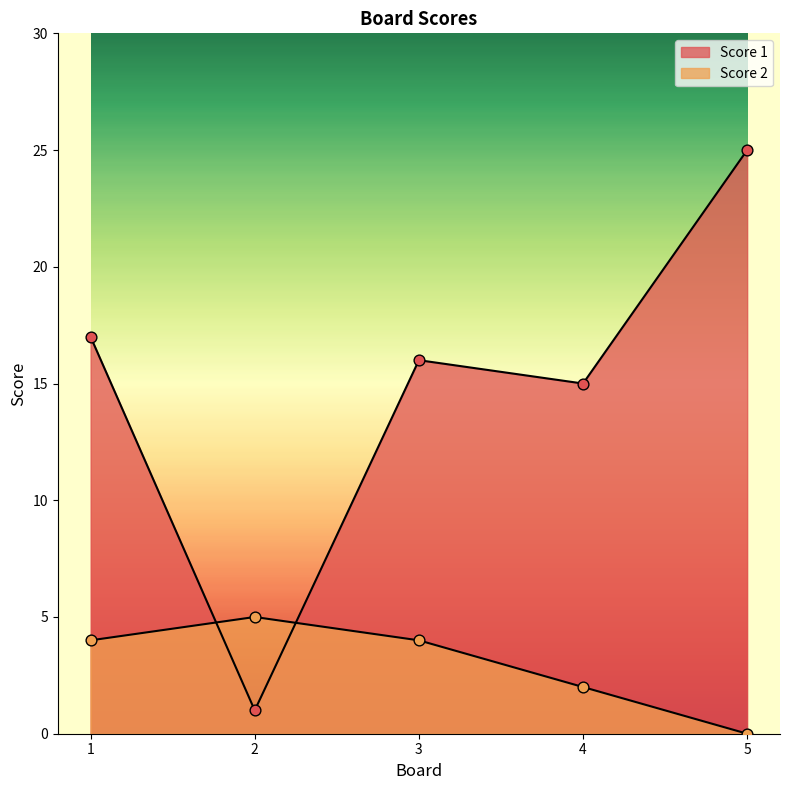

At which category is the sum across all series the highest?

5